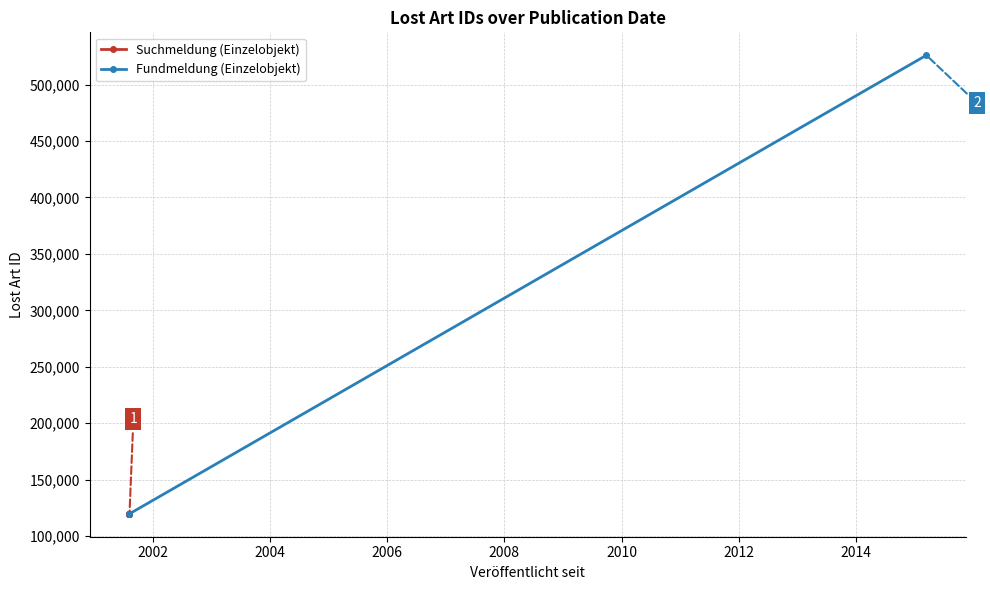

Read the value at 2001-08-08.

119823